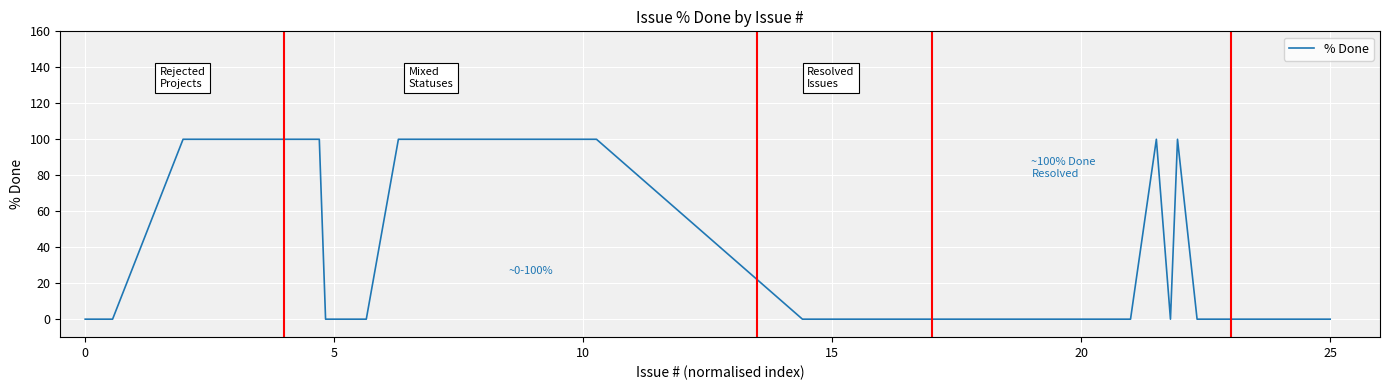

What is the greatest value displayed?

100